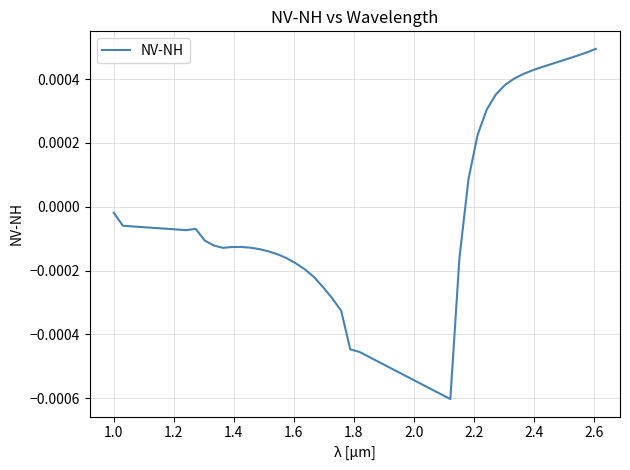

How many lines are shown in the chart?

1